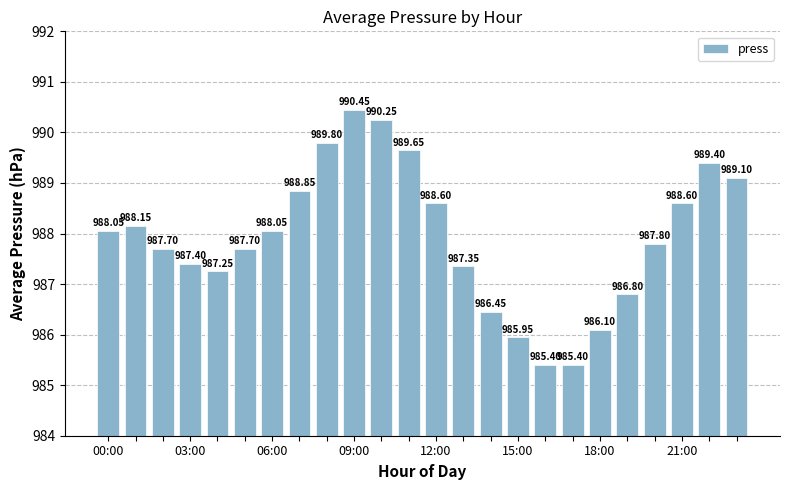

What is the sum of the values at 12:00 and 06:00?

1976.7